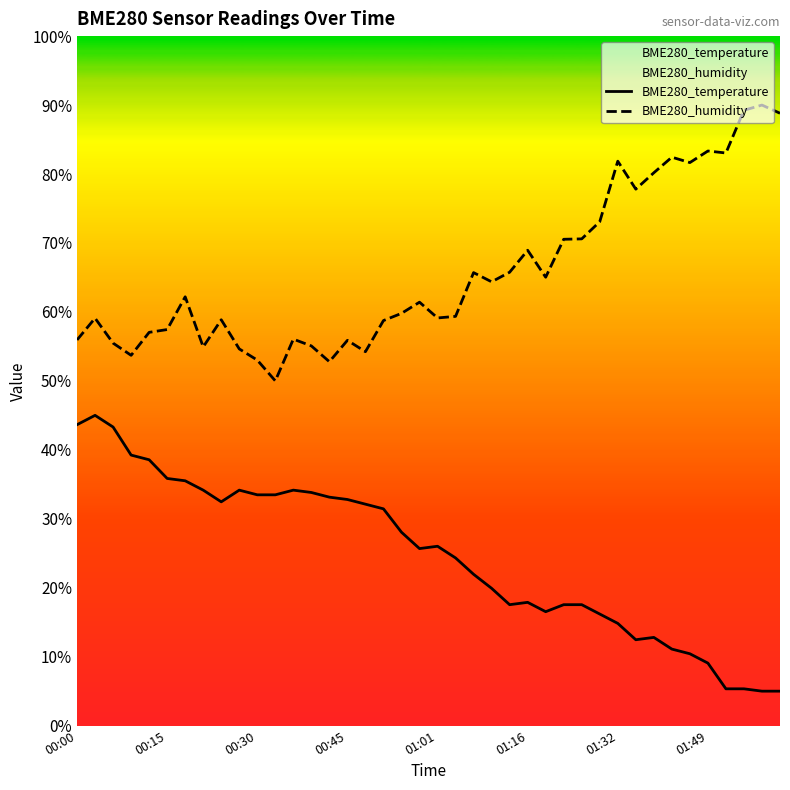

What is the highest value of the BME280_humidity series?

90.0